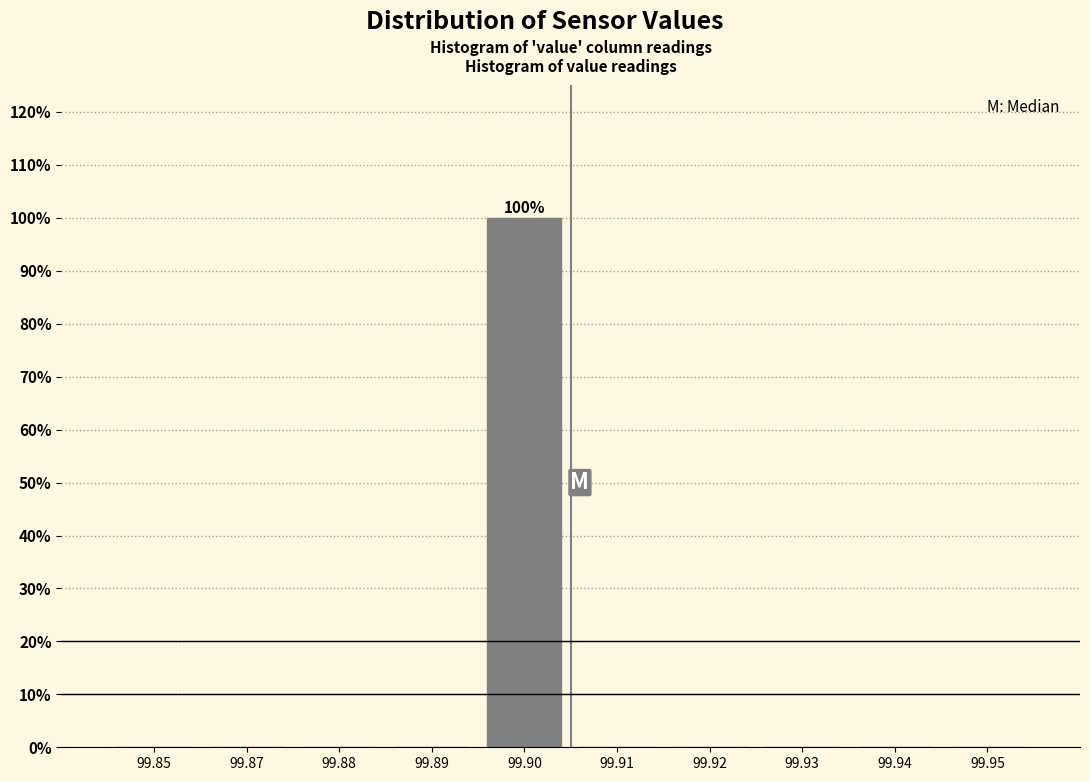

Reading right to left, what are all the values shown in this chart?

99.95=0	99.94=0	99.93=0	99.92=0	99.91=0	99.90=100	99.89=0	99.88=0	99.87=0	99.85=0